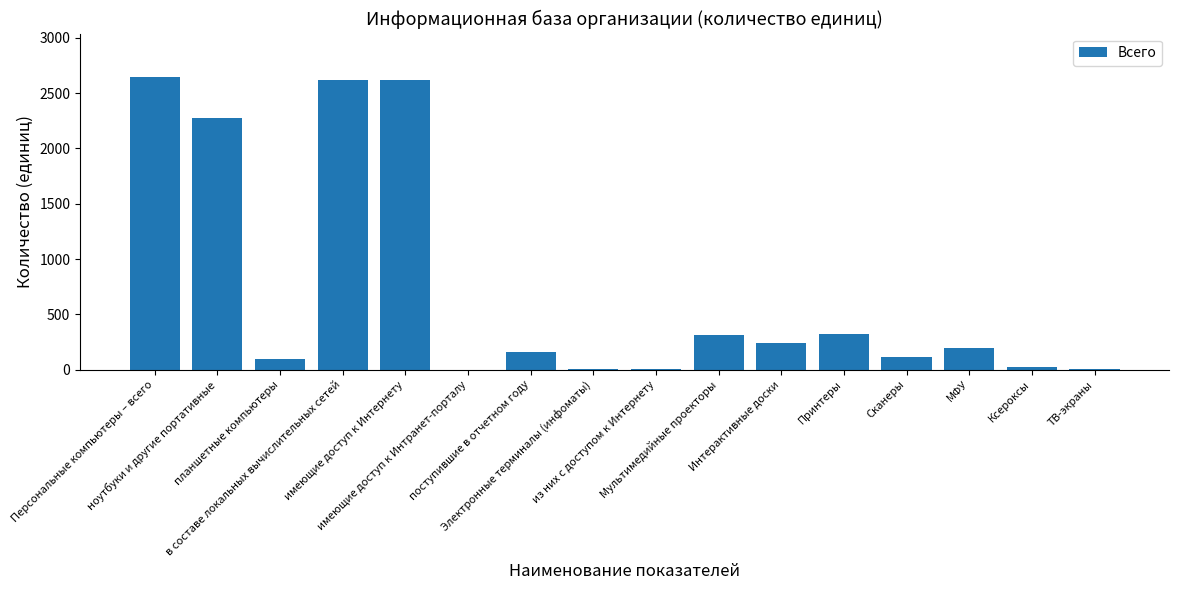

What is the sum of all values?

11628